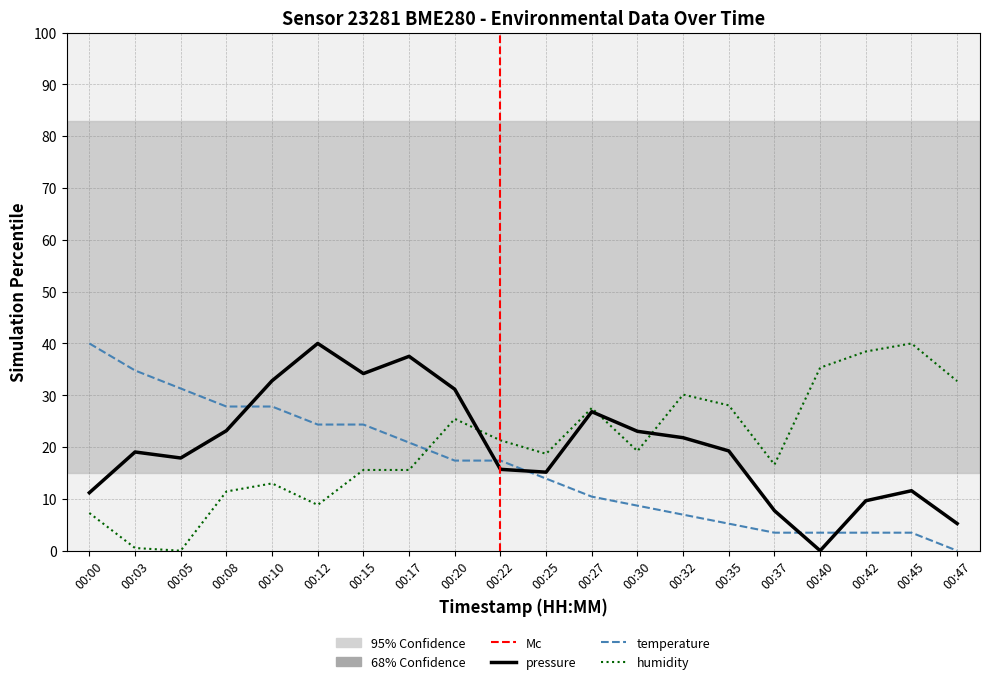

Which series changed the most between 00:17 and 00:47?

pressure